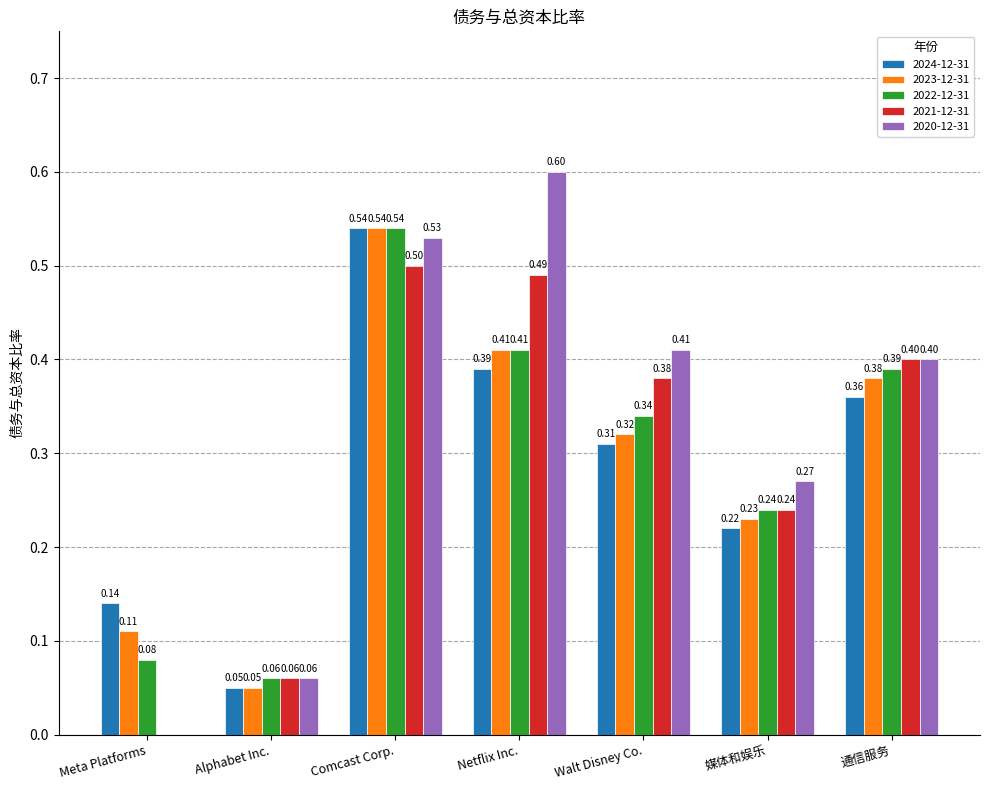

Which series has the largest range (max minus min)?

2020-12-31